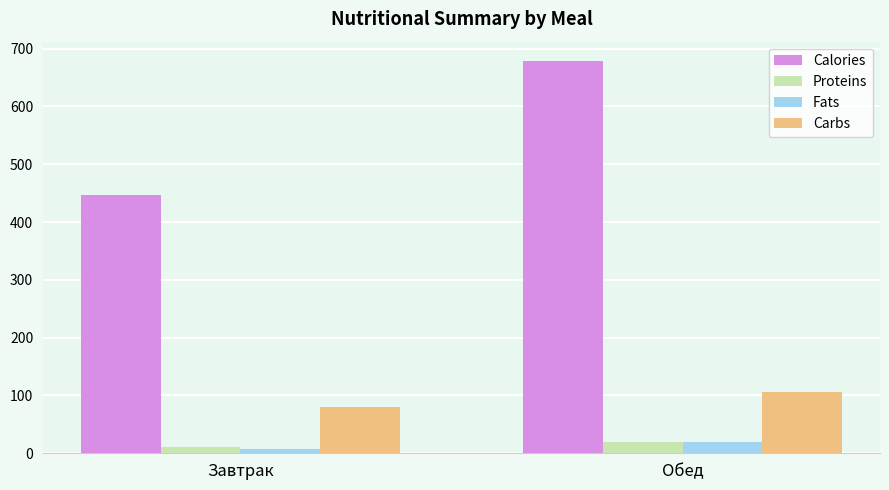

Is it true that Carbs equals 105.3 at Обед?

True